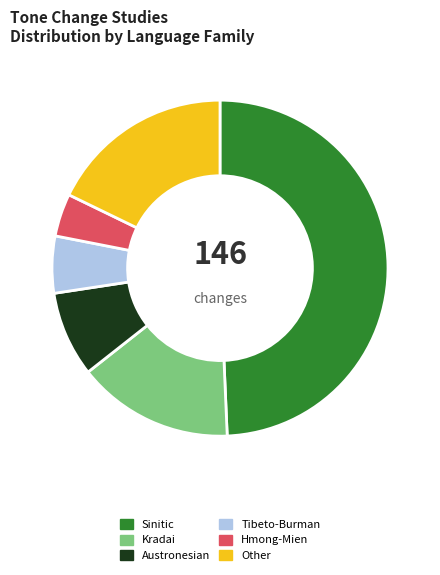

Rank the categories by value from lowest to highest.

Hmong-Mien, Tibeto-Burman, Austronesian, Kradai, Other, Sinitic